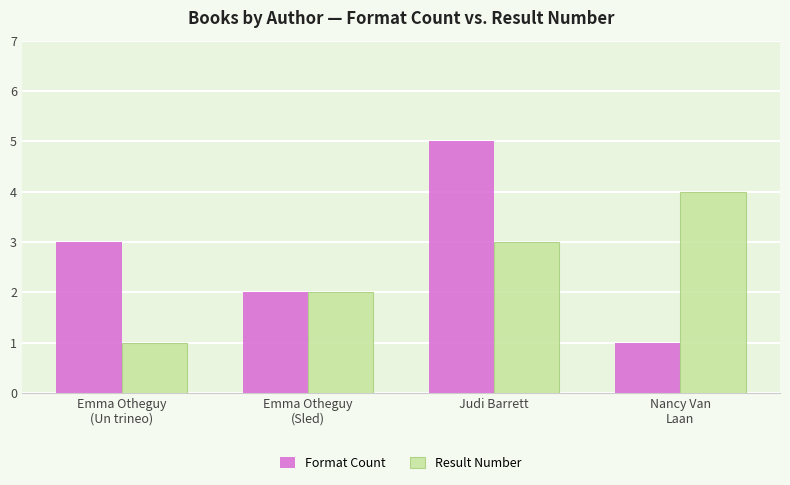

Reading left to right, what are all the values shown in this chart?

Format Count: 3	2	5	1
Result Number: 1	2	3	4